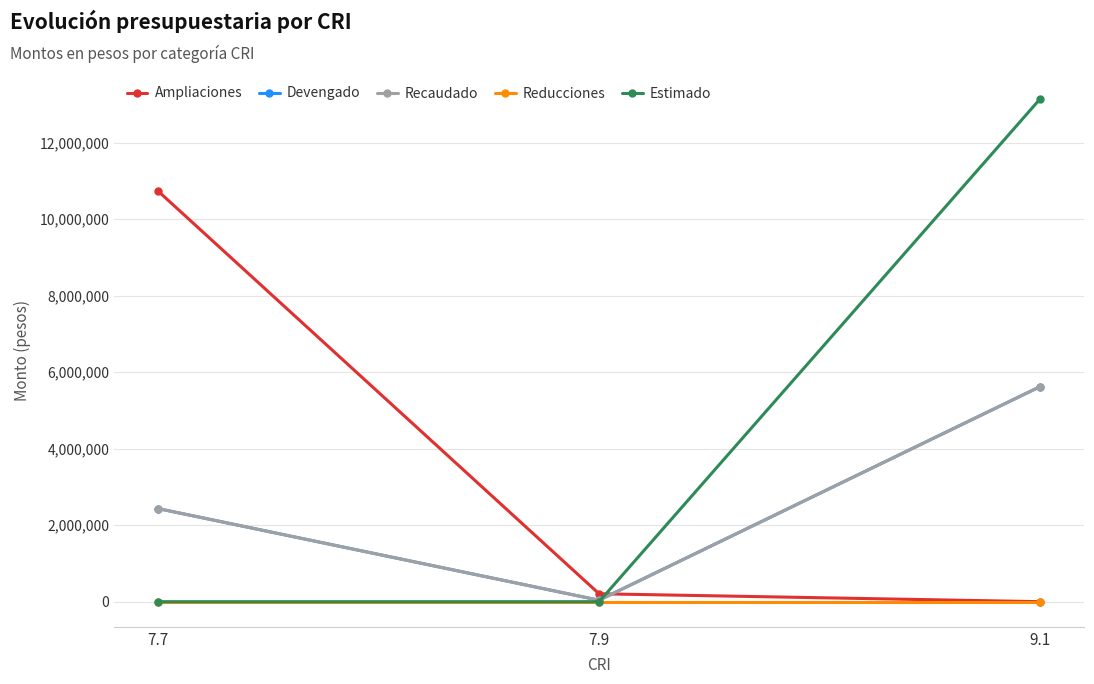

What is the sum of the Ampliaciones values at 7.7 and 7.9?

10935984.0